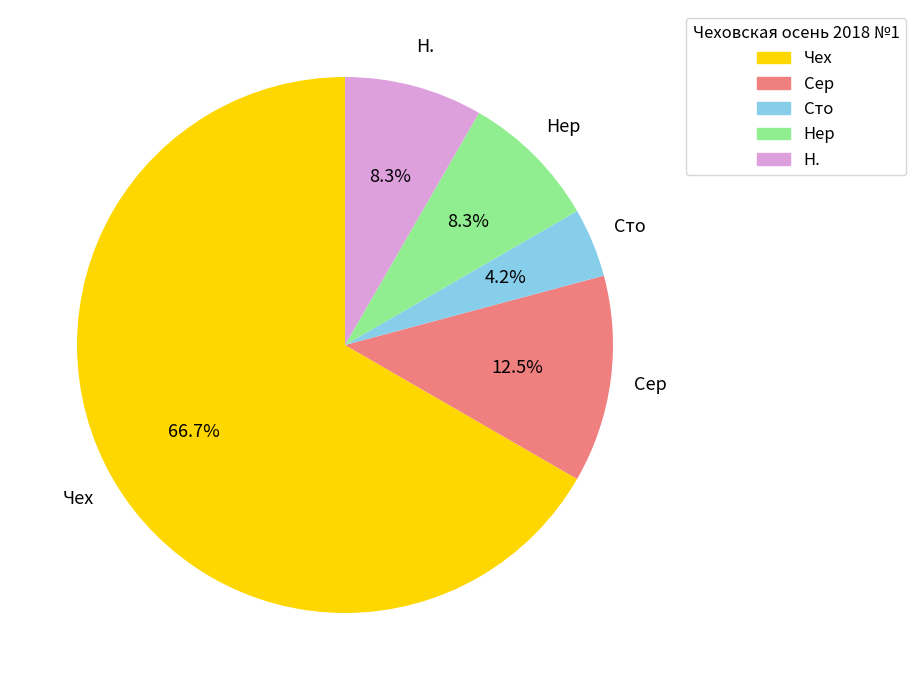

What percentage is the Сто slice, to the nearest percent?

4%